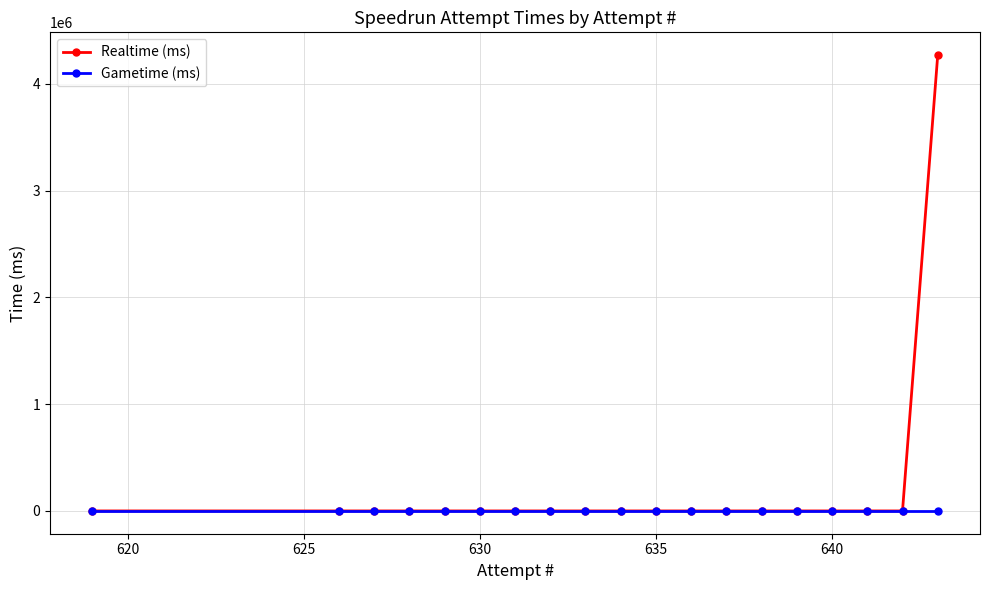

What is the difference between the maximum and minimum values in the Realtime (ms) series?

4268970